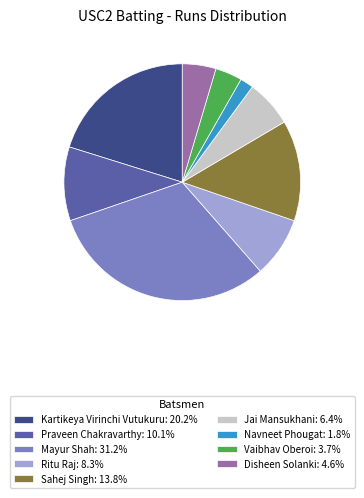

Combined, do Disheen Solanki: 4.6% and Mayur Shah: 31.2% account for over 50%?

No